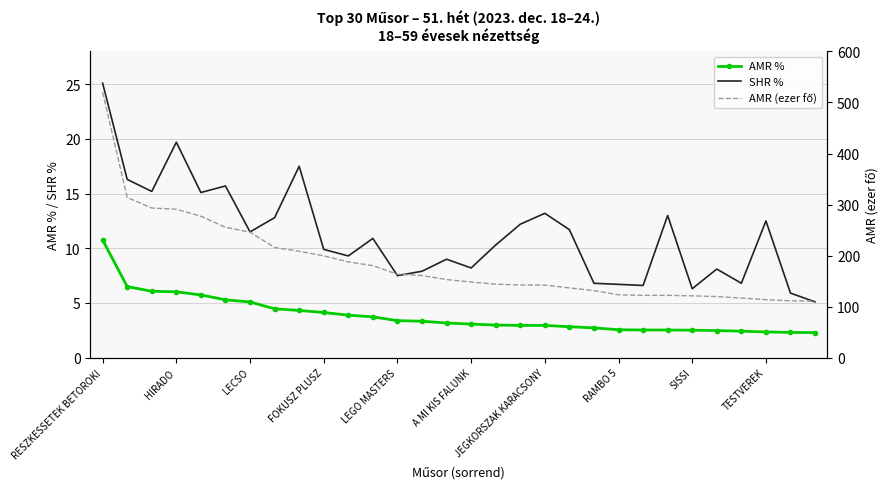

True or false: SHR % has a value of 12.5 at TESTVEREK.

True